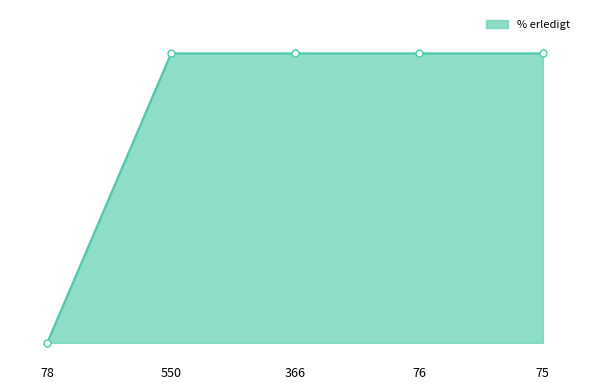

What is the change in value from 78 to 75?

+100